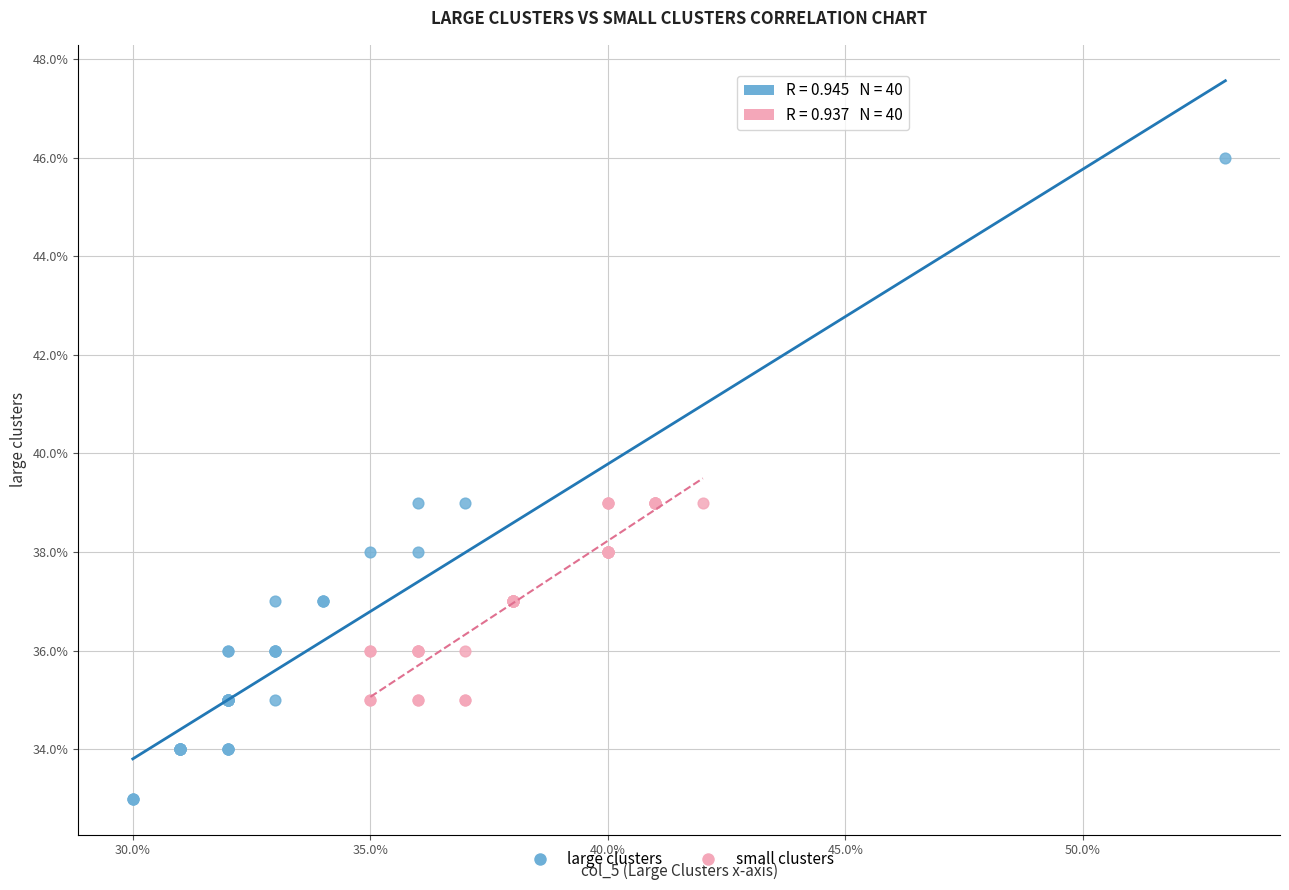

Which series contains the lowest Y value?

large clusters